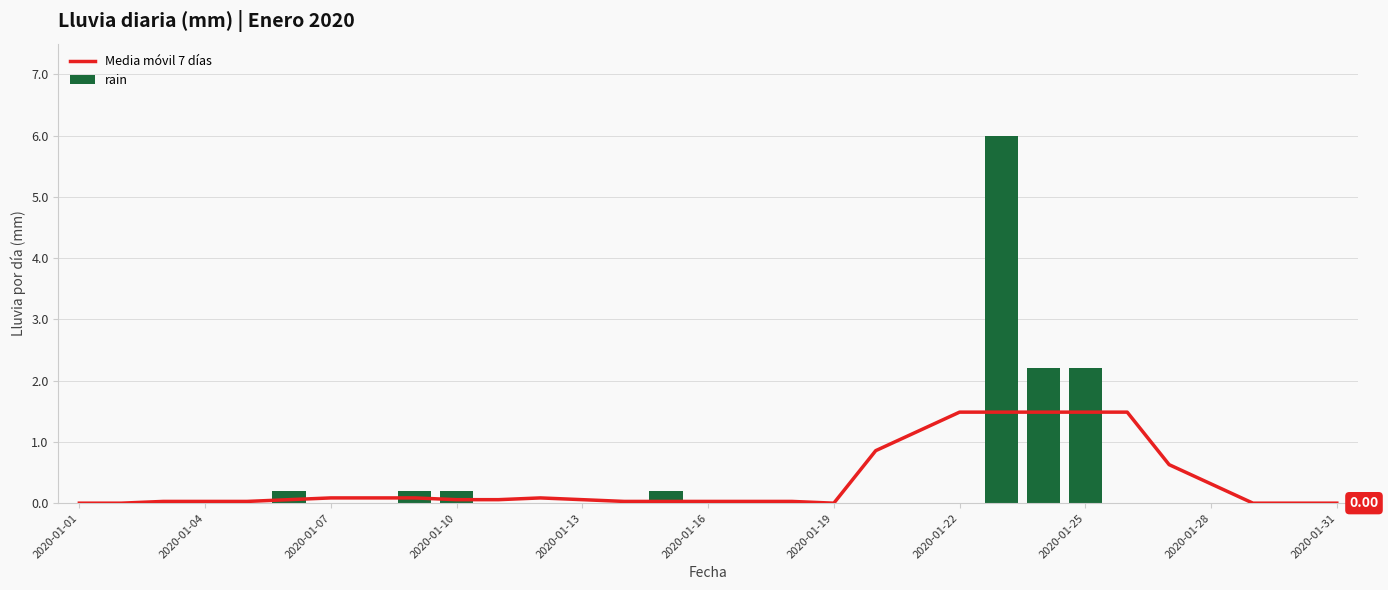

What position from the right is 11?

20